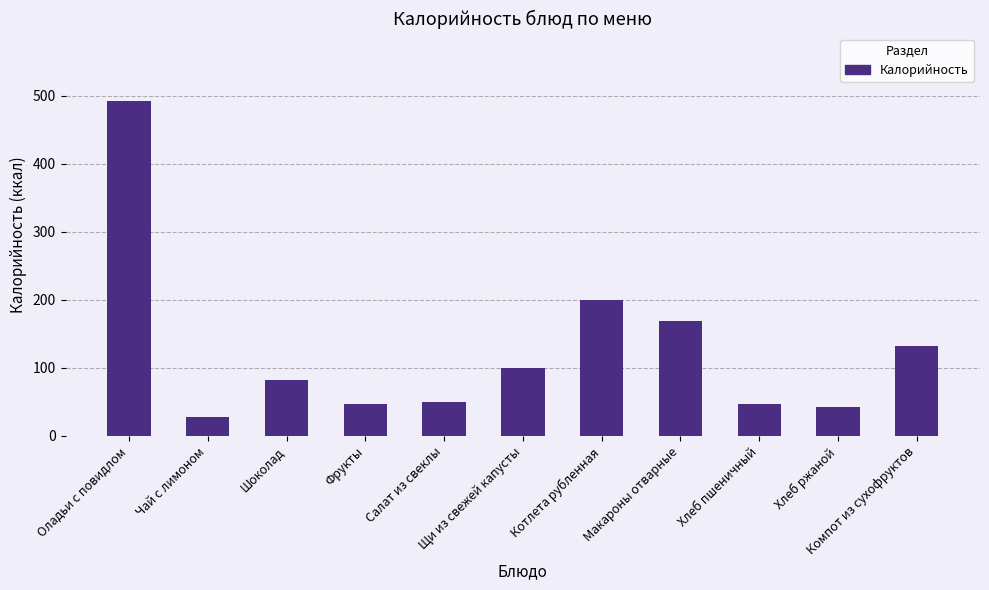

Does the chart contain stacked bars?

No